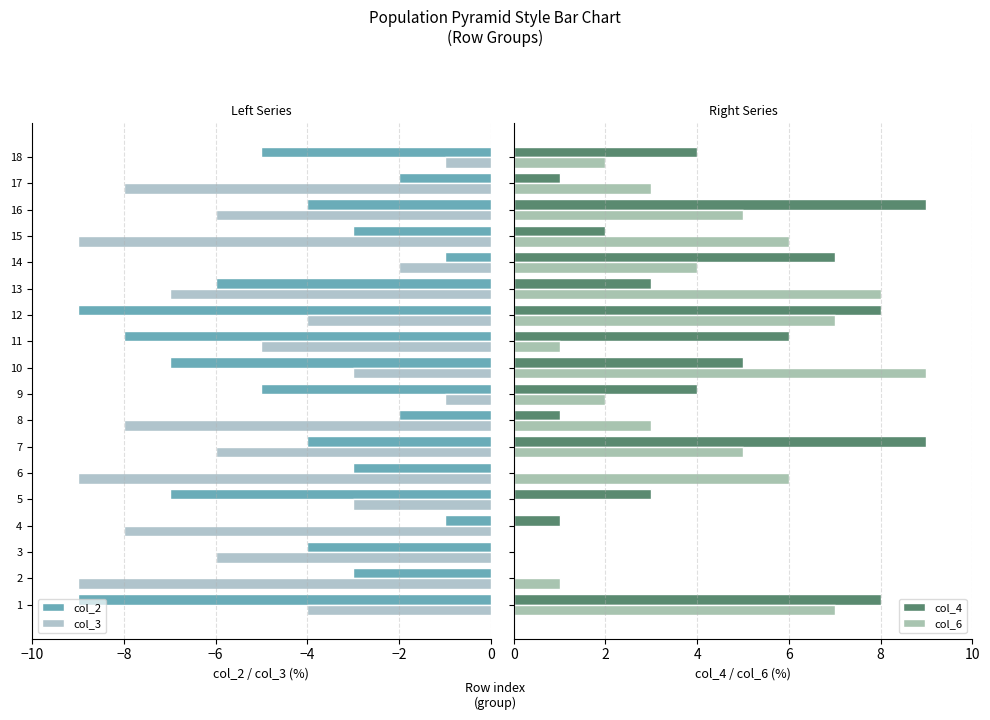

Is it true that col_3 equals -2 at 14?

True